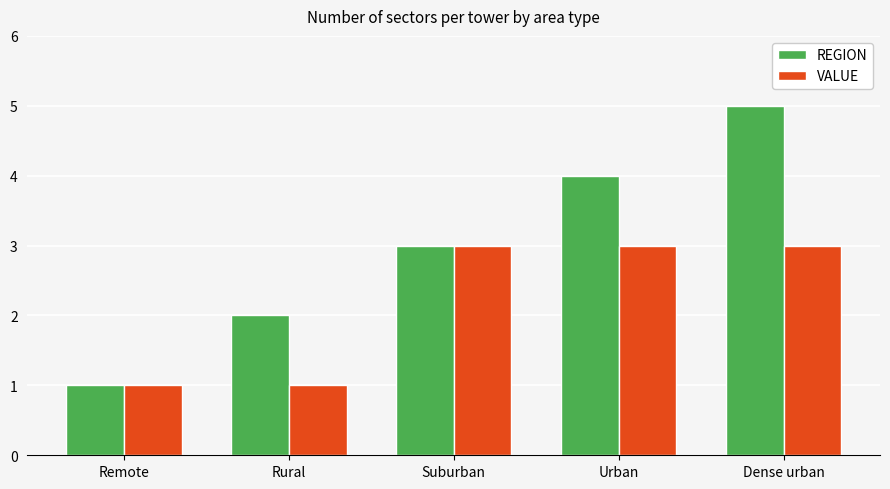

How many categories are shown in the chart?

5